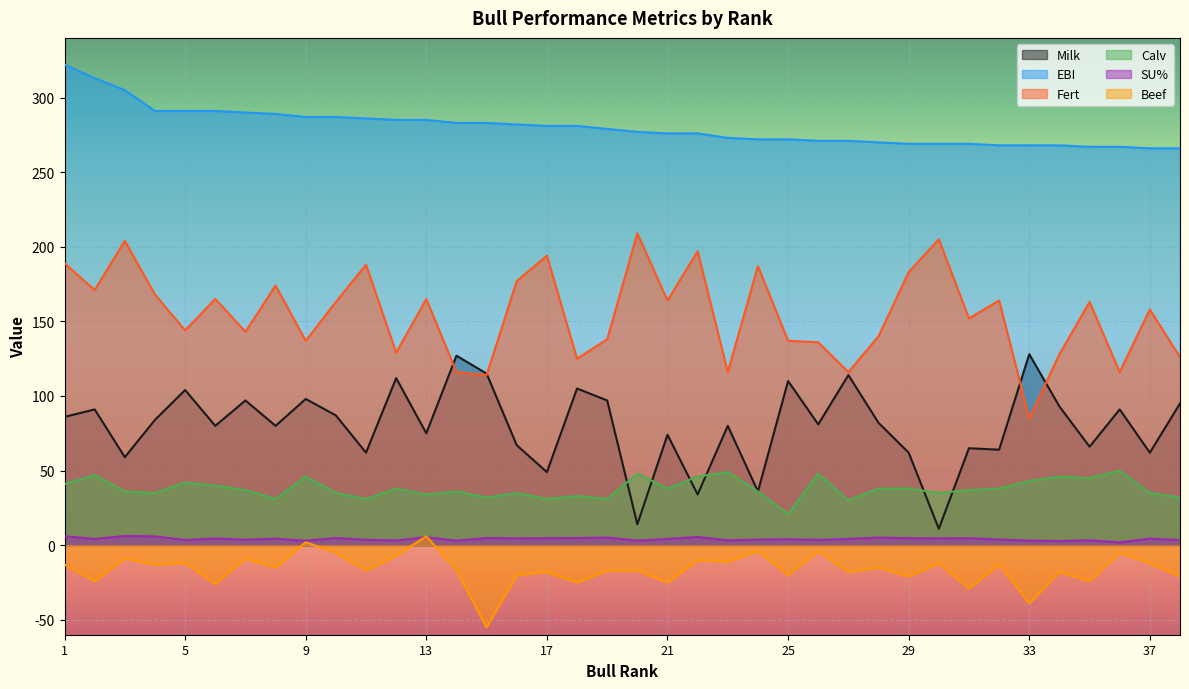

What is the value of the Fert point at the 16th from the left?

177.0